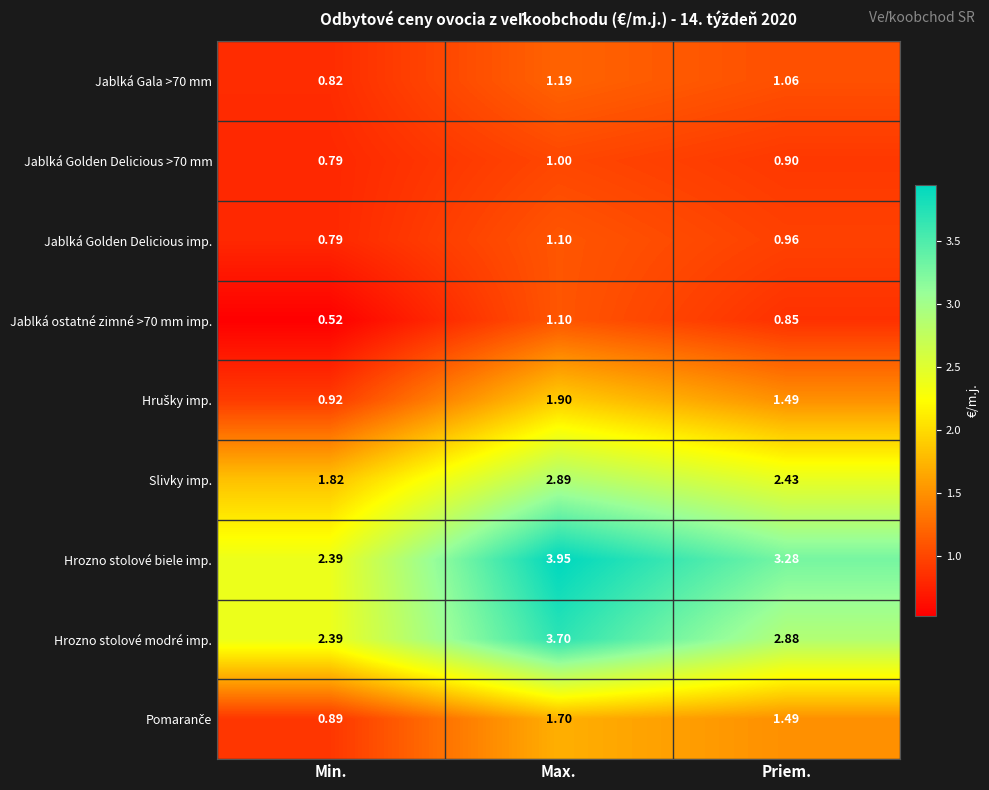

List the labels in order of Jablká Gala >70 mm value, smallest first.

Min., Priem., Max.